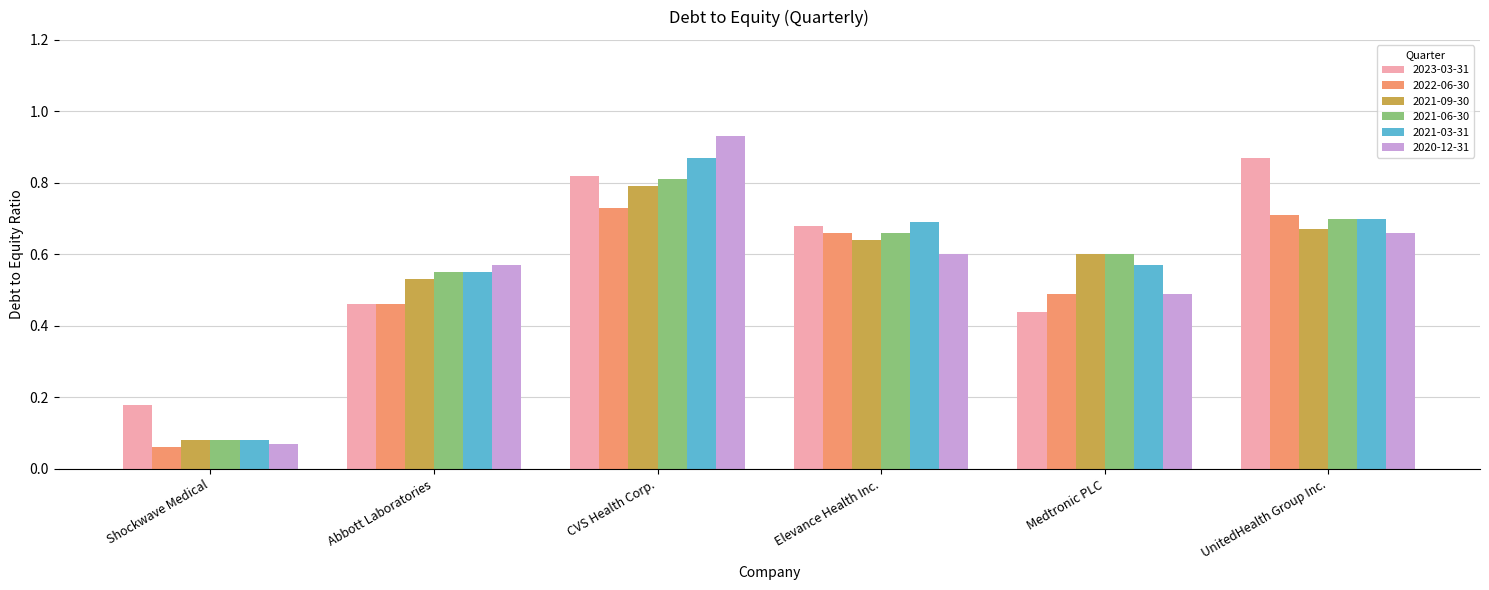

What are all the series names shown in the legend?

2023-03-31, 2022-06-30, 2021-09-30, 2021-06-30, 2021-03-31, 2020-12-31